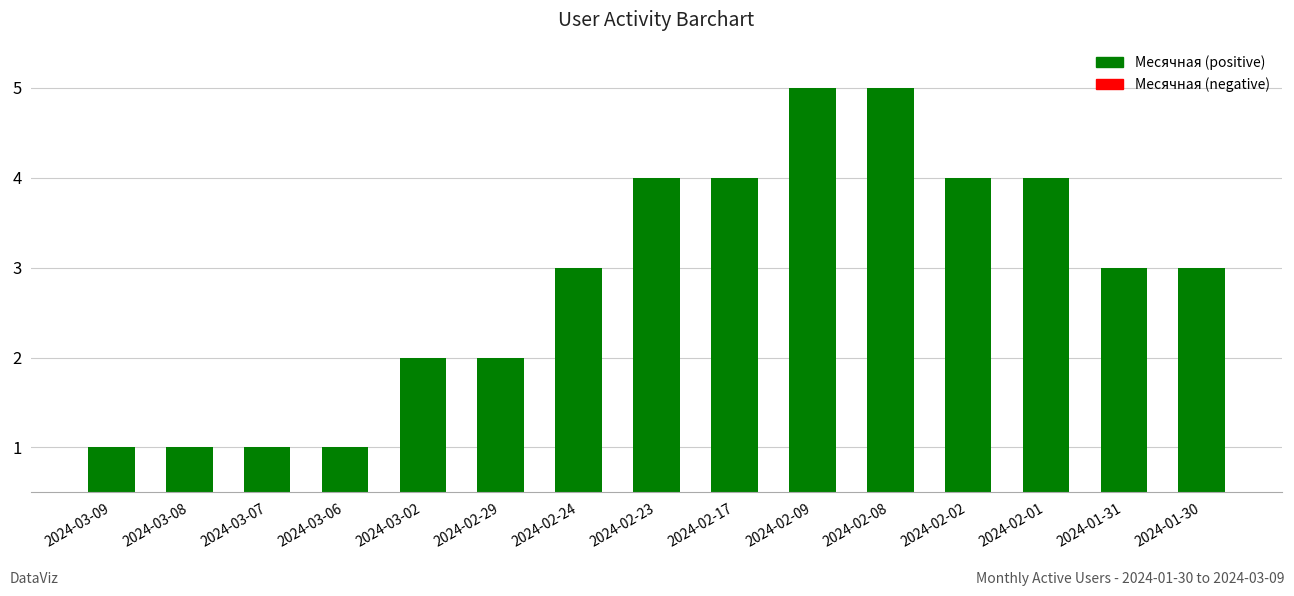

Reading right to left, list all the values displayed in this chart.

3	3	4	4	5	5	4	4	3	2	2	1	1	1	1